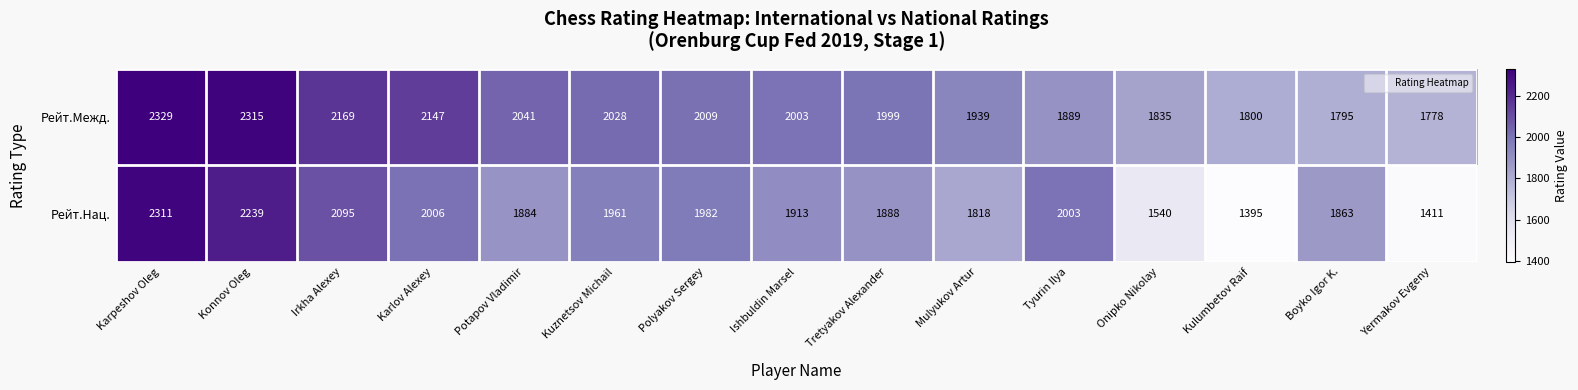

Reading left to right, what are all the values shown in this chart?

Рейт.Межд.: Karpeshov Oleg=2329	Konnov Oleg=2315	Irkha Alexey=2169	Karlov Alexey=2147	Potapov Vladimir=2041	Kuznetsov Michail=2028	Polyakov Sergey=2009	Ishbuldin Marsel=2003	Tretyakov Alexander=1999	Mulyukov Artur=1939	Tyurin Ilya=1889	Onipko Nikolay=1835	Kulumbetov Raif=1800	Boyko Igor K.=1795	Yermakov Evgeny=1778
Рейт.Нац.: Karpeshov Oleg=2311	Konnov Oleg=2239	Irkha Alexey=2095	Karlov Alexey=2006	Potapov Vladimir=1884	Kuznetsov Michail=1961	Polyakov Sergey=1982	Ishbuldin Marsel=1913	Tretyakov Alexander=1888	Mulyukov Artur=1818	Tyurin Ilya=2003	Onipko Nikolay=1540	Kulumbetov Raif=1395	Boyko Igor K.=1863	Yermakov Evgeny=1411